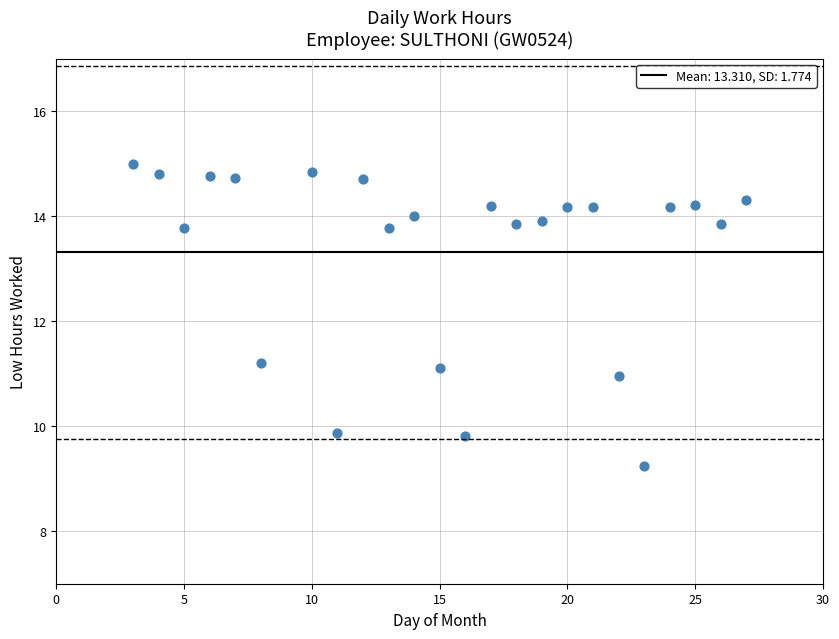

What is the range of X values (max minus min)?

24.0